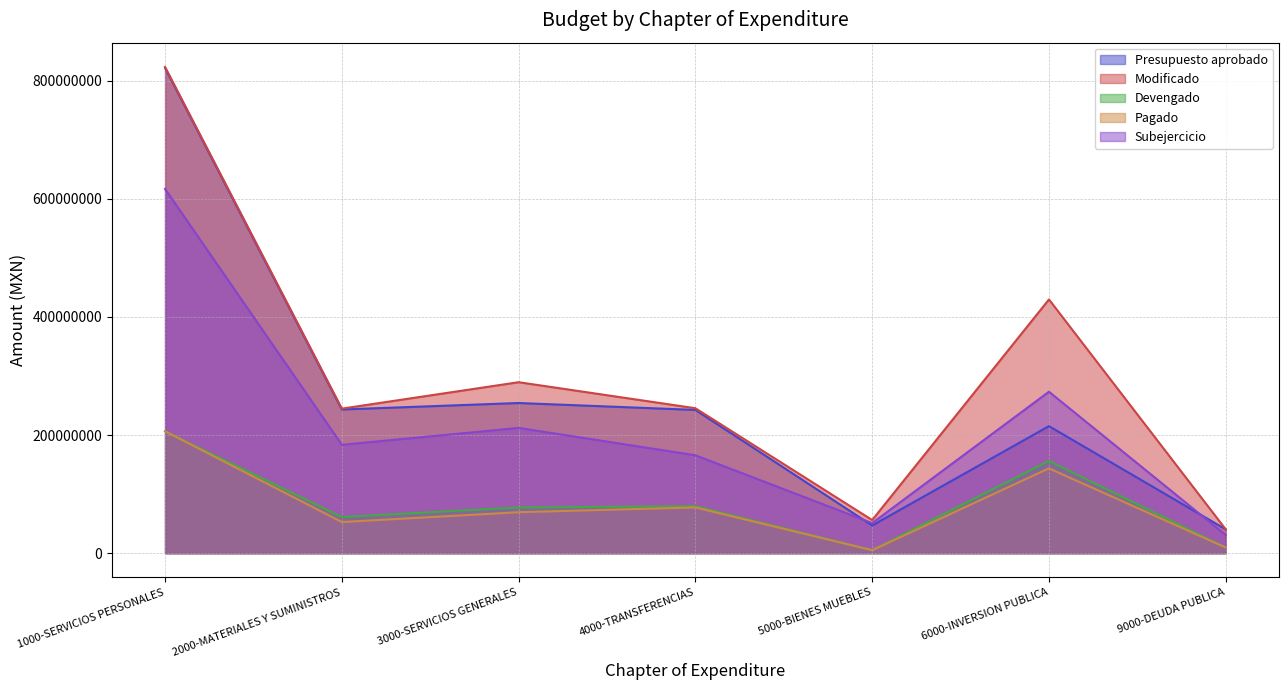

Read the Devengado value at 9000-DEUDA PUBLICA.

9569762.3